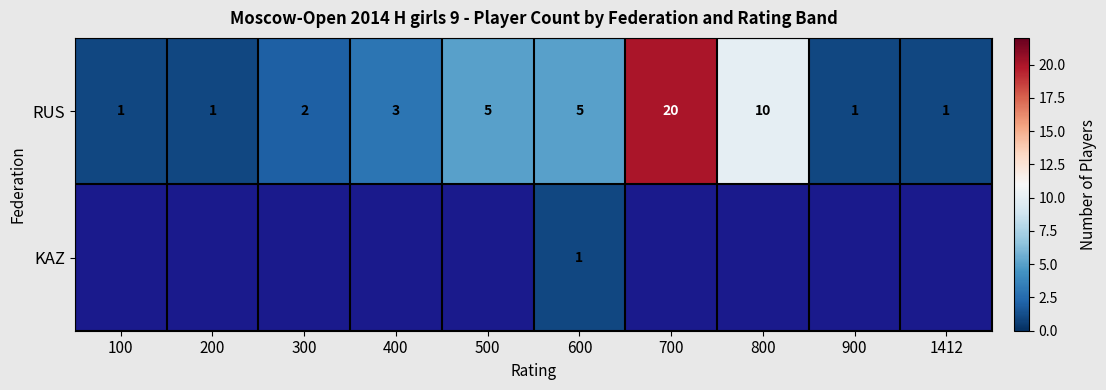

Where is RUS nearest to the value 10?

800